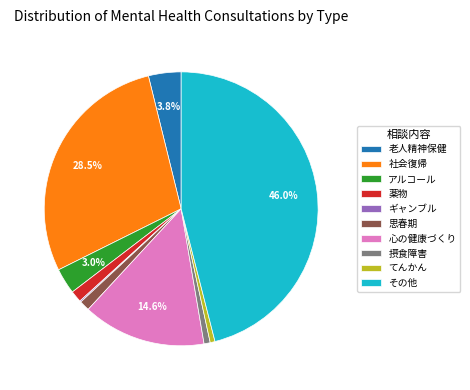

Is アルコール the majority of the pie?

No